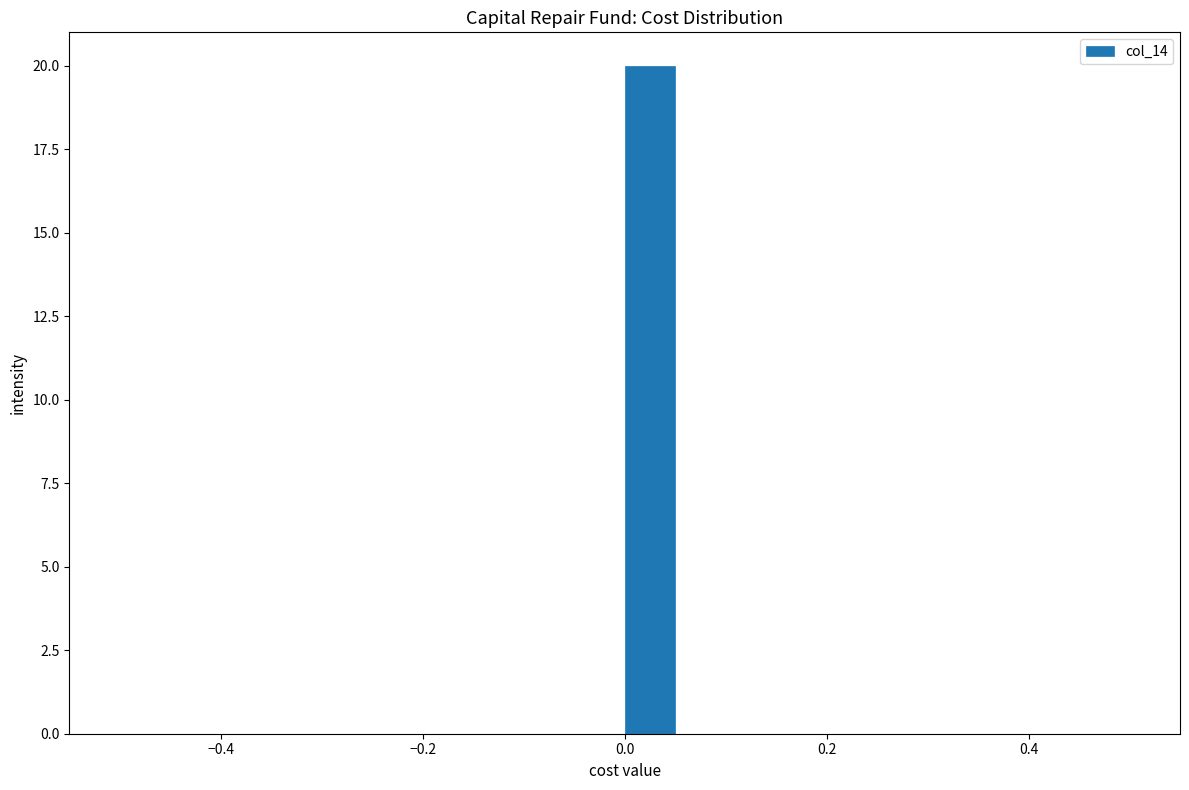

Around what value on the x-axis is the tallest bar? Give the approximate position of its centre, as read against the axis.

0.02